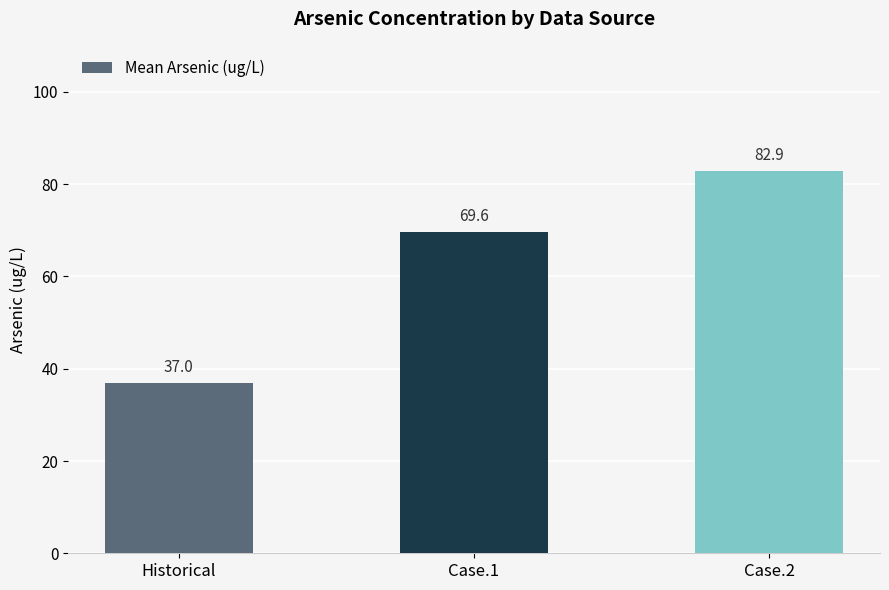

List the labels in order of value, smallest first.

Historical, Case.1, Case.2